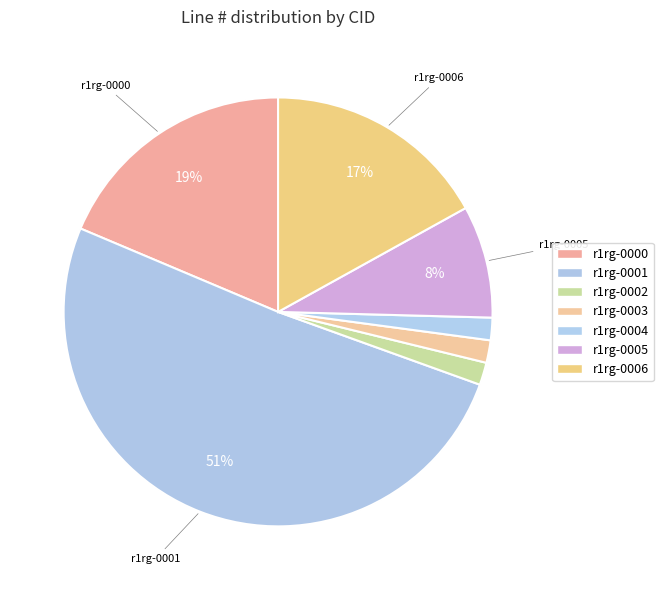

What is the ratio of the value at r1rg-0004 to the value at r1rg-0003?

1.0